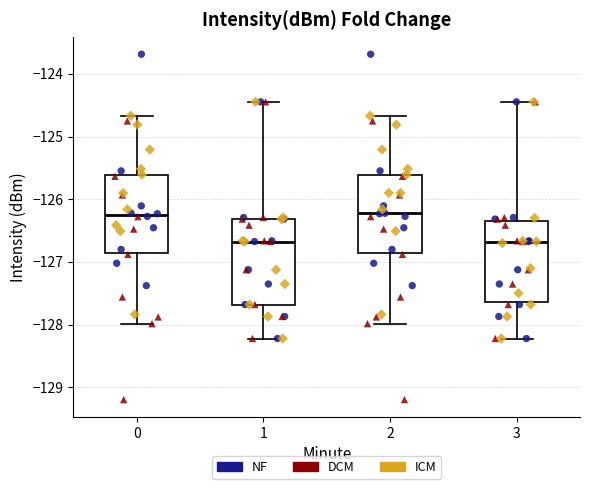

Where is the upper edge of the box at x = 1 on the y-axis? The values are not printed on the chart, so give them approximately, as read against the axis.

-126.3